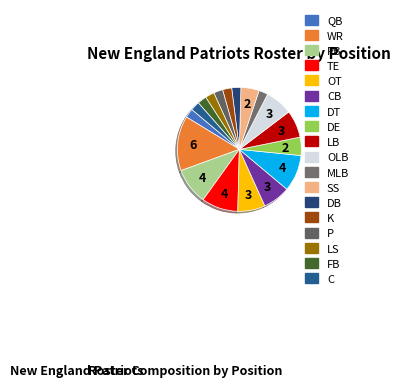

What percentage is the K slice, to the nearest percent?

2%